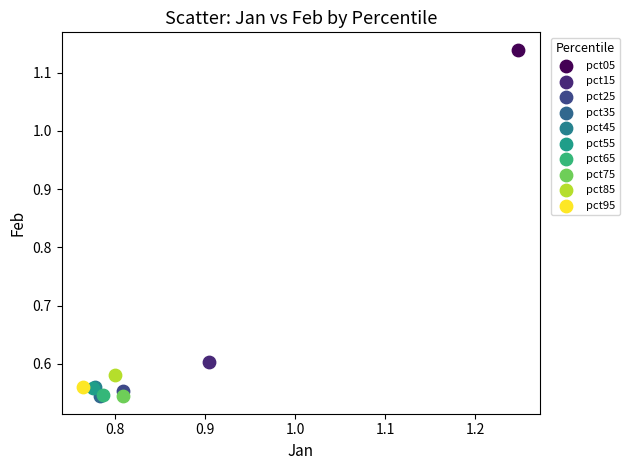

What are all the series names shown in the legend?

pct05, pct15, pct25, pct35, pct45, pct55, pct65, pct75, pct85, pct95